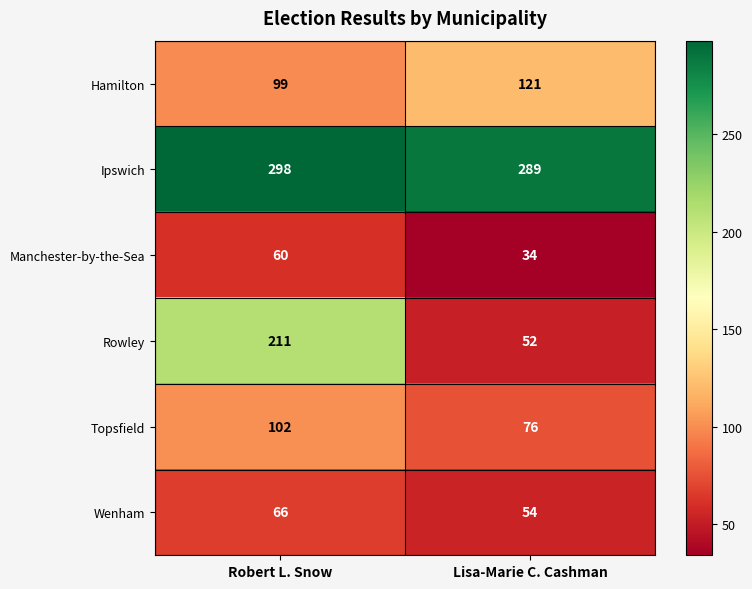

The Wenham series shows 54 at Lisa-Marie C. Cashman. True or false?

True